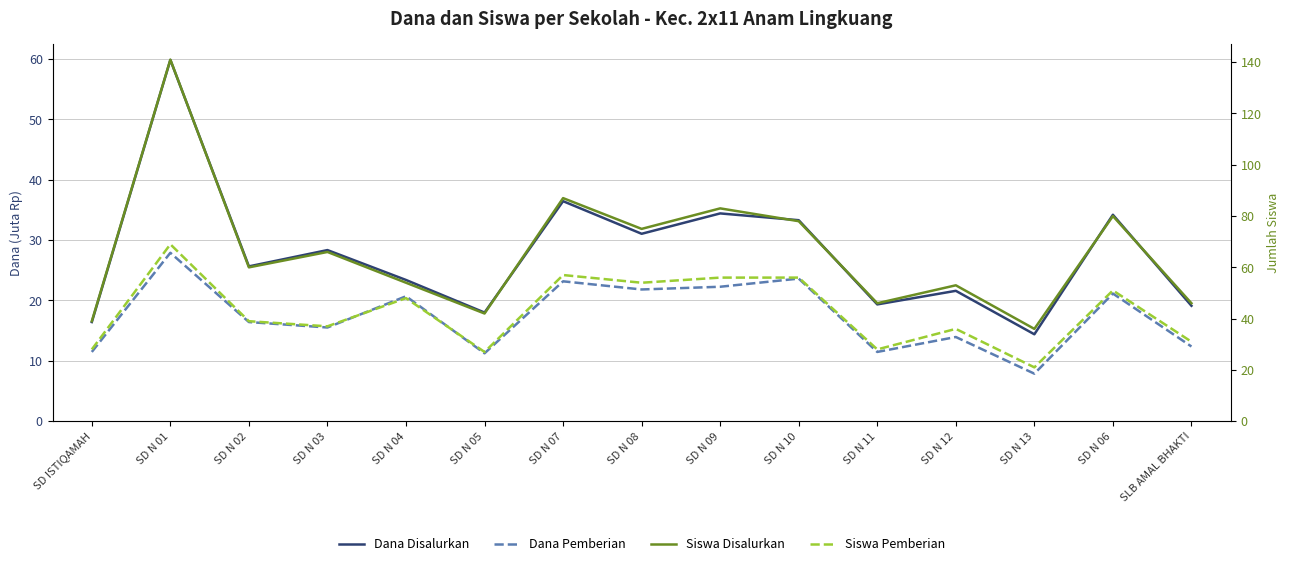

Does the chart have visible grid lines?

Yes